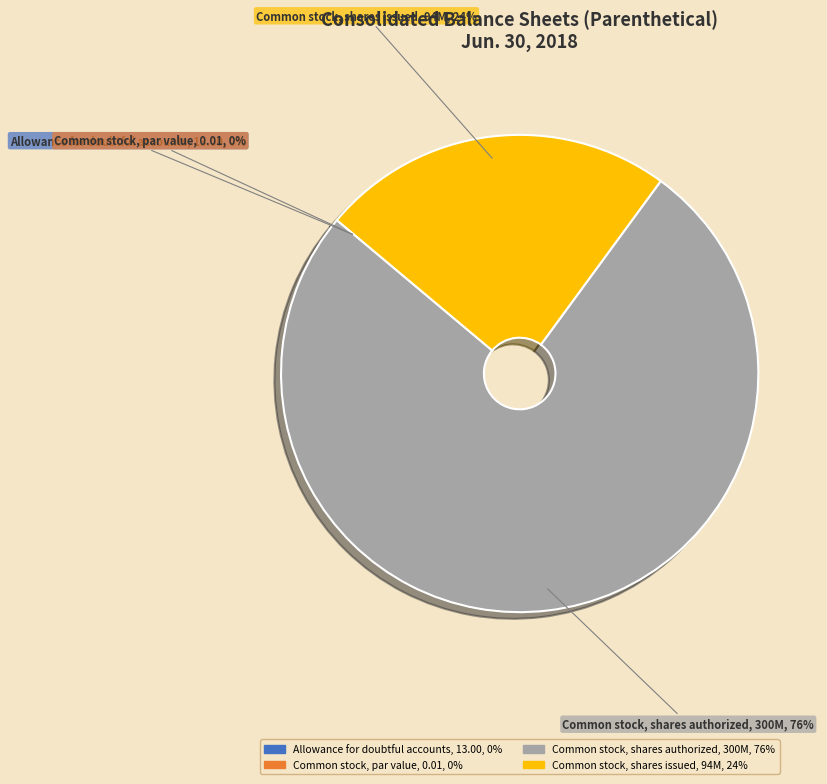

To the nearest percent, what is the difference between the largest and smallest slice percentages?

76%